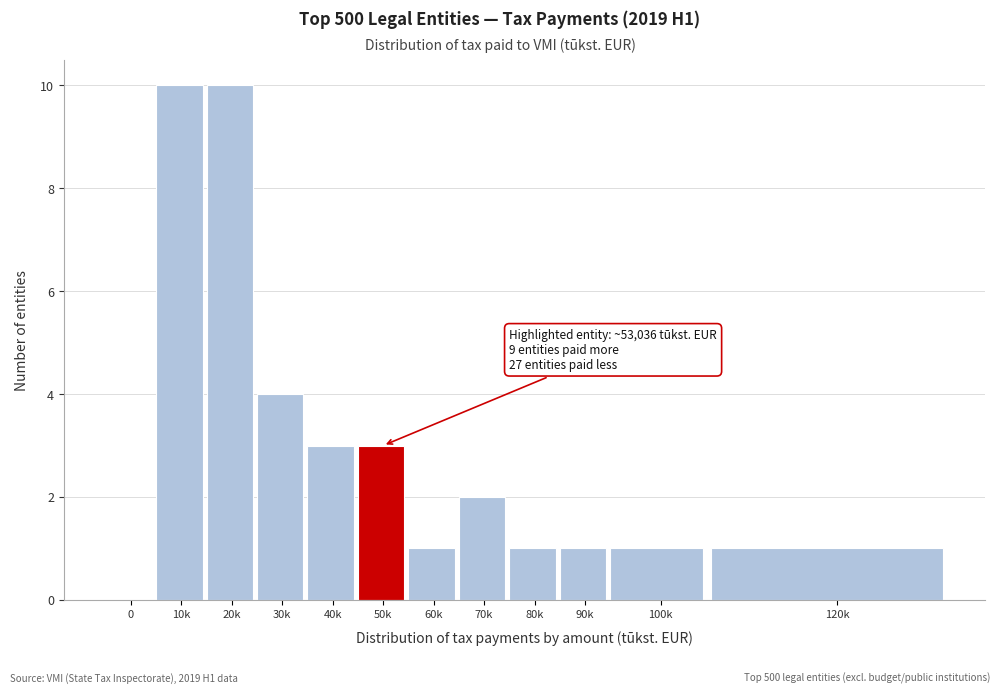

Reading right to left, list all the values displayed in this chart.

120k=1	100k=1	90k=1	80k=1	70k=2	60k=1	50k=3	40k=3	30k=4	20k=10	10k=10	0=0